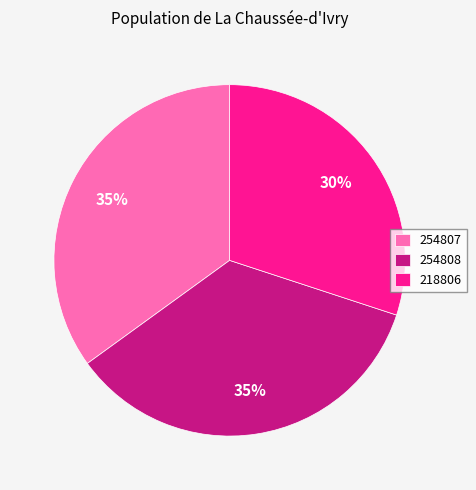

What is the smallest slice in the pie chart?

218806